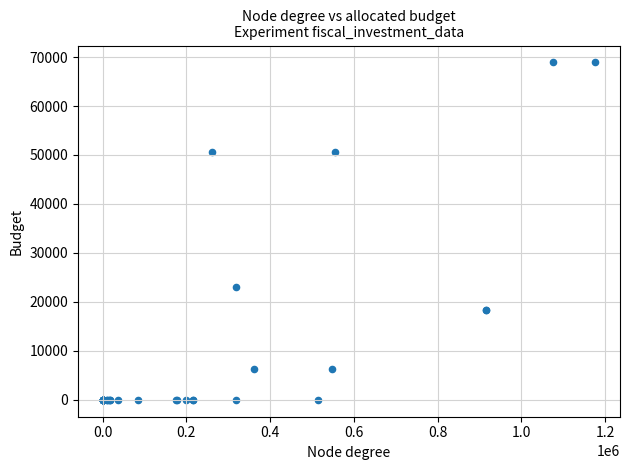

What Y value in the scatter plot is closest to 34454?

23068